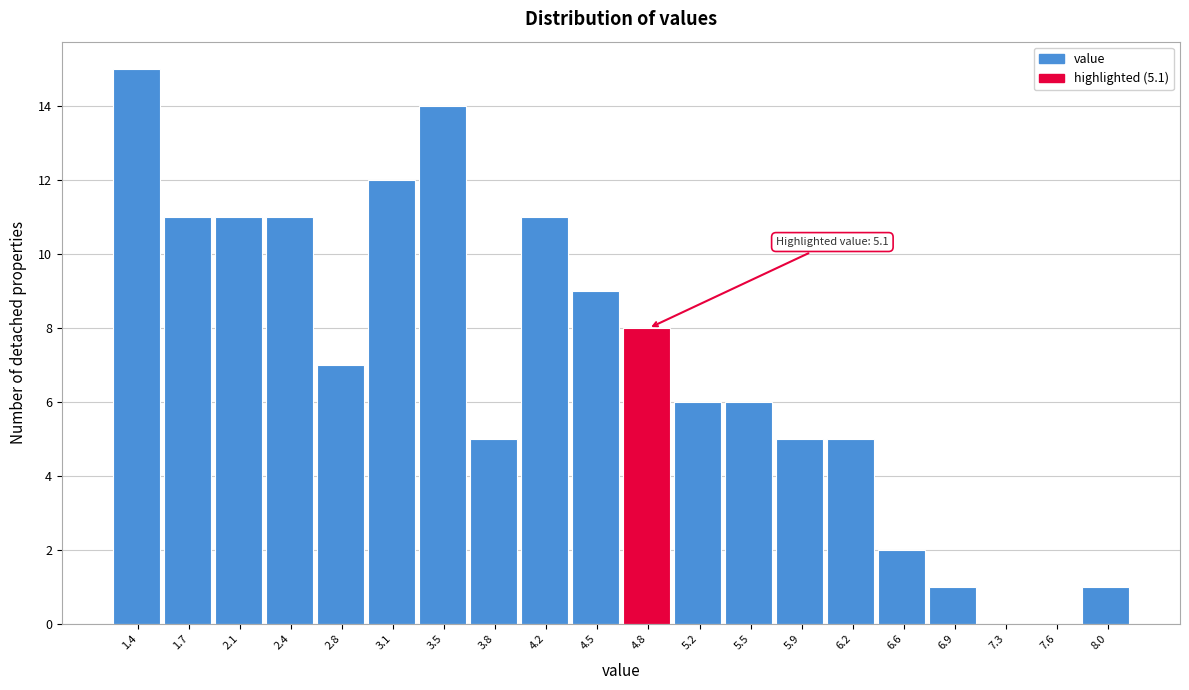

Reading left to right, list all the values displayed in this chart.

1.4=15	1.7=11	2.1=11	2.4=11	2.8=7	3.1=12	3.5=14	3.8=5	4.2=11	4.5=9	4.8=8	5.2=6	5.5=6	5.9=5	6.2=5	6.6=2	6.9=1	7.3=0	7.6=0	8.0=1